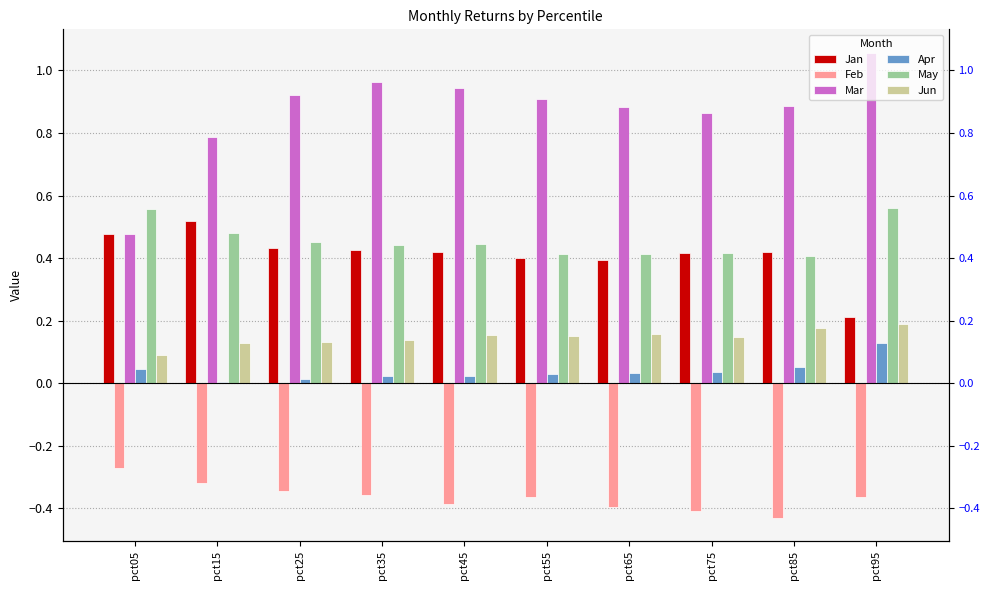

Which series has the largest total across all categories?

Mar